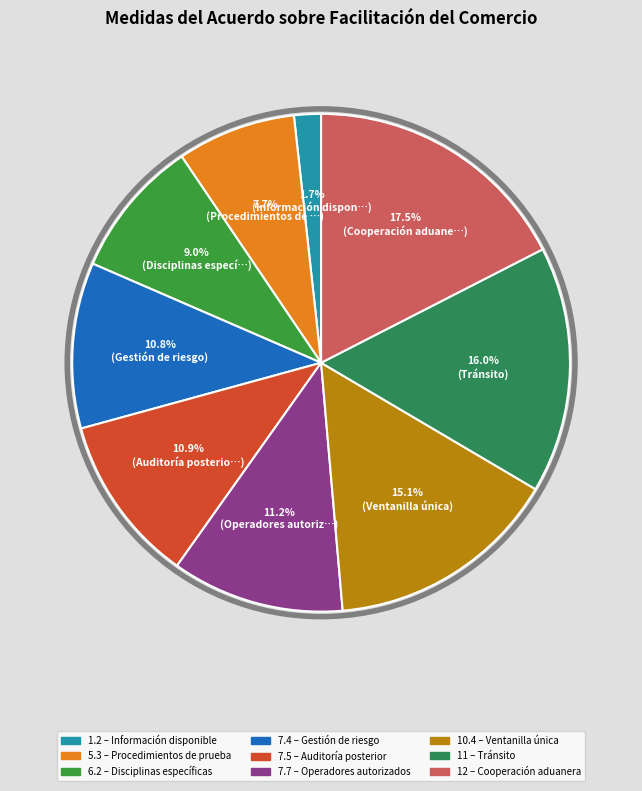

Approximately how many times larger is the value at 12 compared to 7.4?

1.6